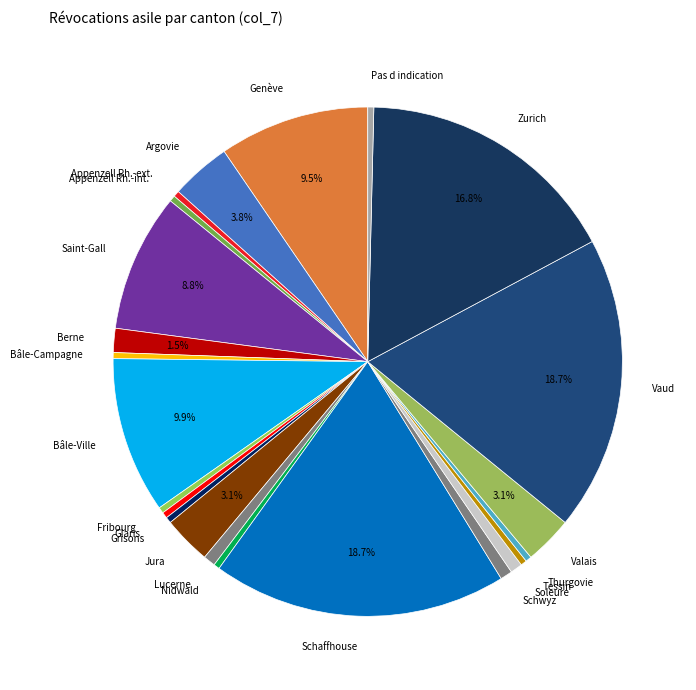

Which has a higher value, Genève or Appenzell Rh.-int.?

Genève